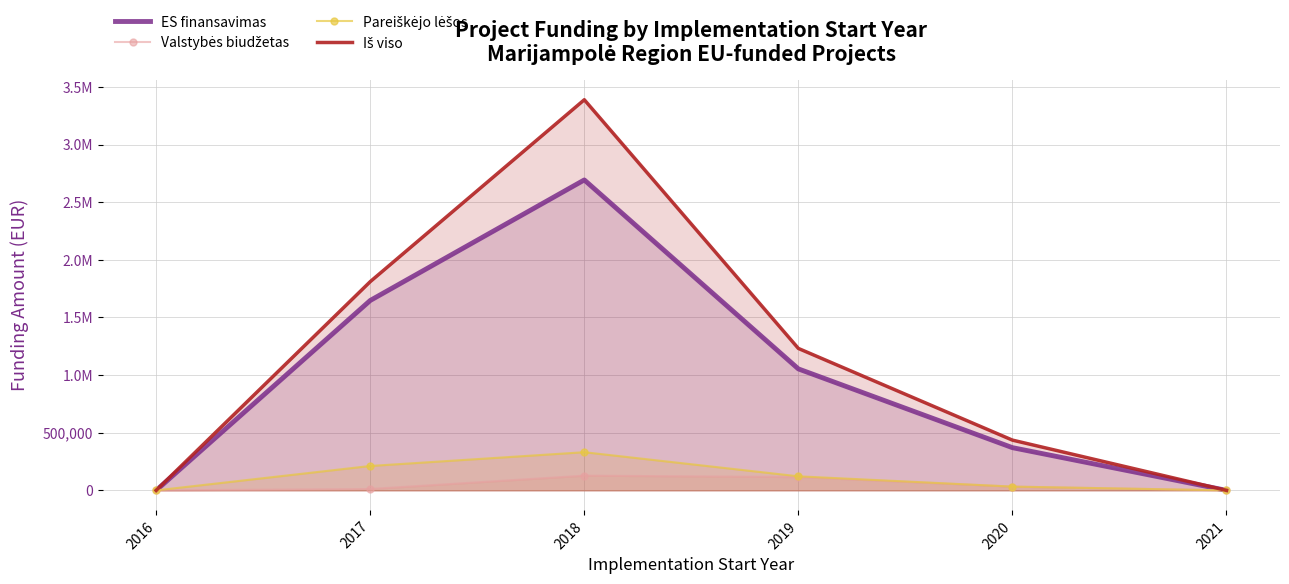

How many data points in Pareiškėjo lėšos are less than 122045?

3